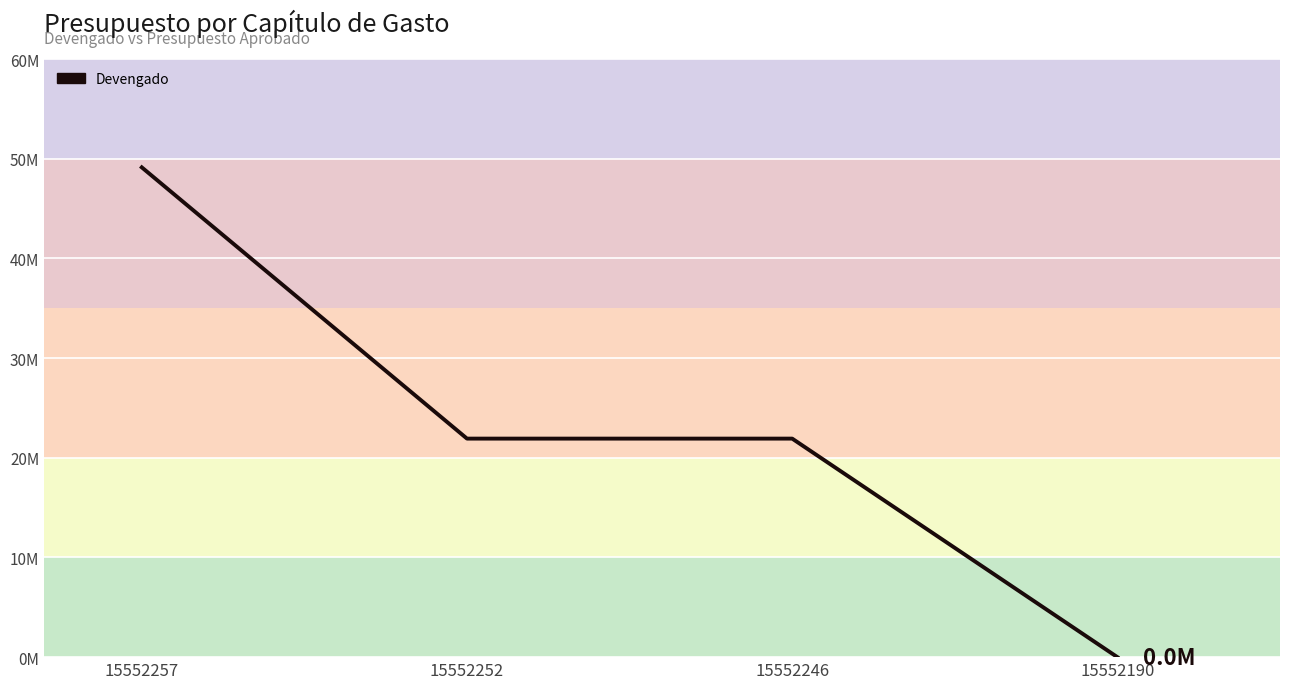

The chart shows a value of 21921695.0 at 15552252. True or false?

True